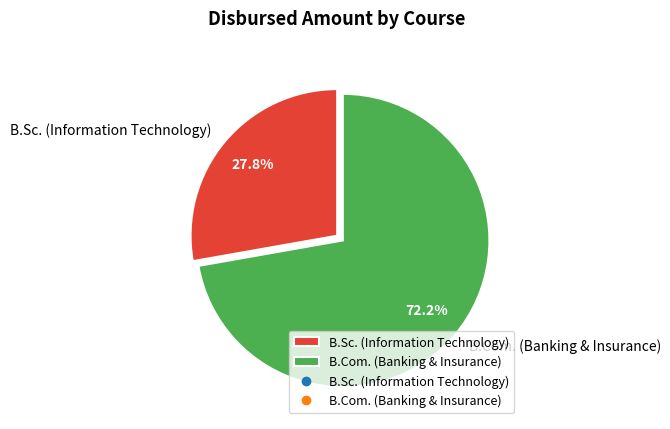

Which category has the biggest portion of the pie?

B.Com. (Banking & Insurance)